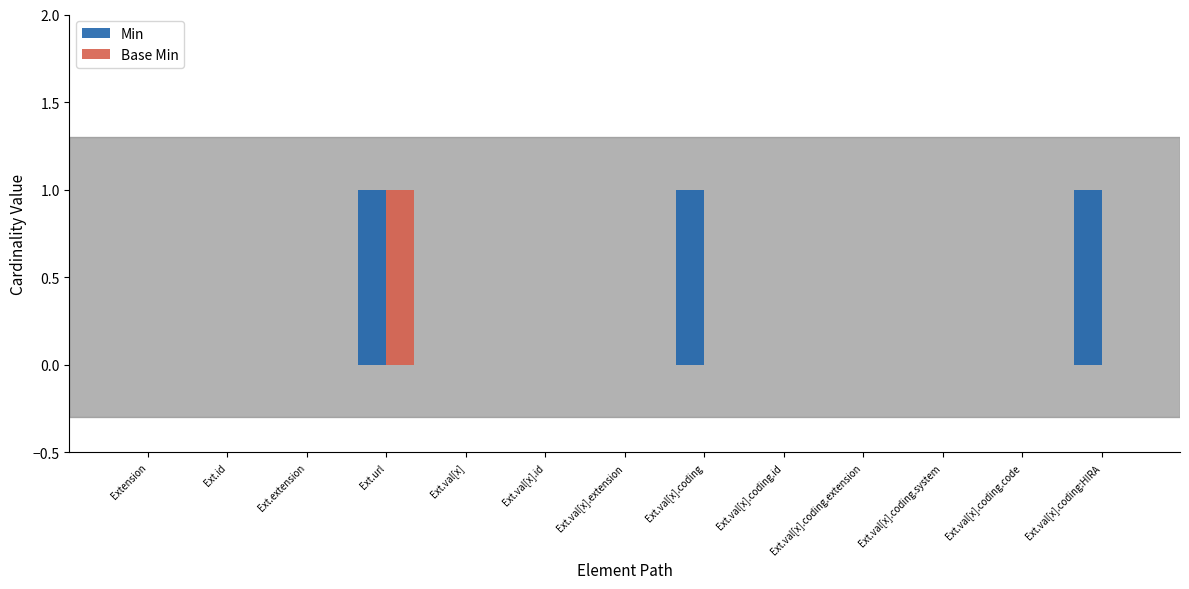

True or false: Min has a value of 0 at Ext.val[x].coding.extension.

True